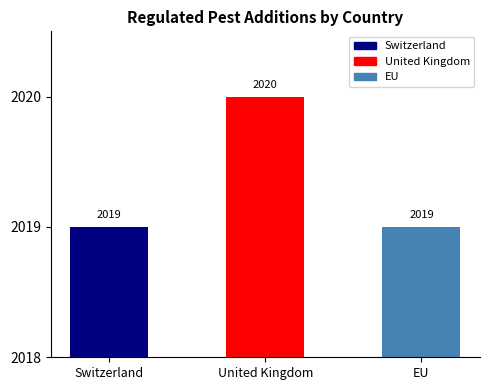

The chart shows a value of 2019 at Switzerland. True or false?

True